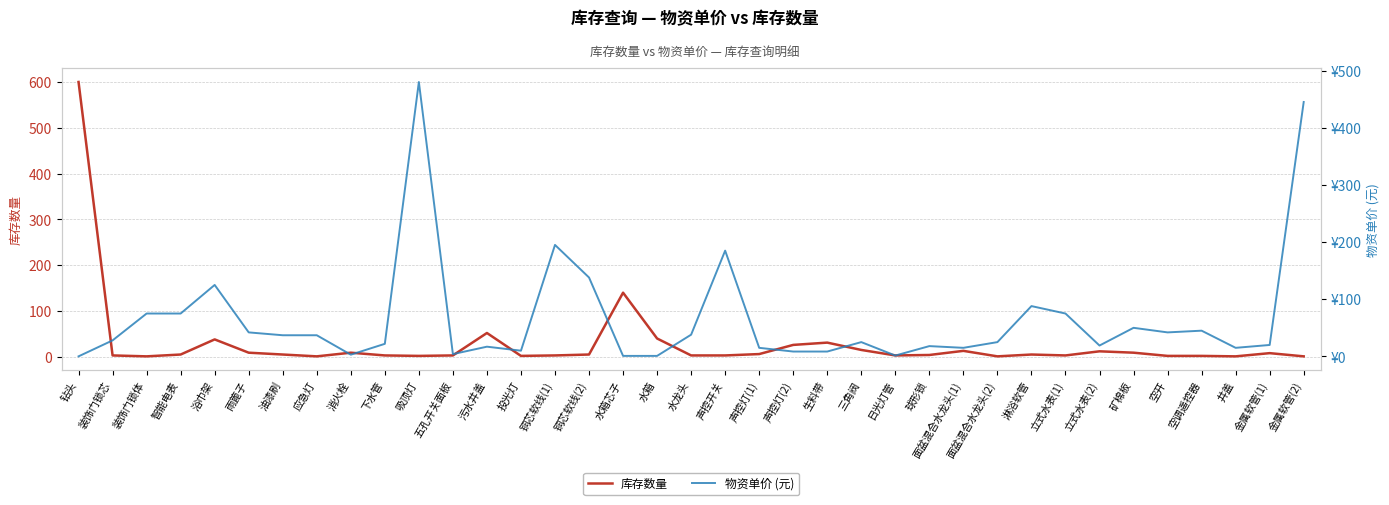

What is the highest value of the 库存数量 series?

600